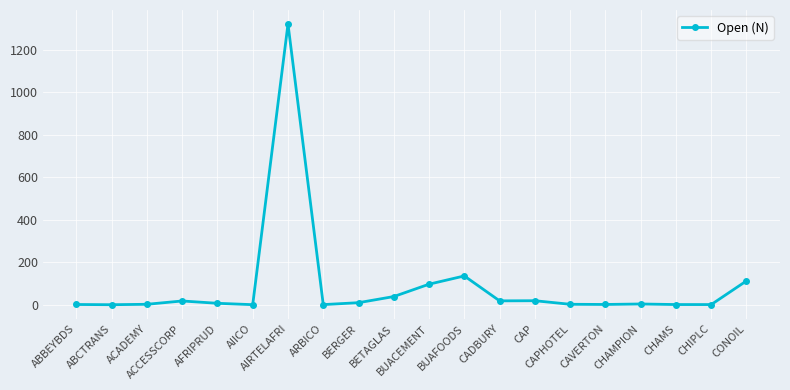

What is the value of the 4th point from the left?

18.1